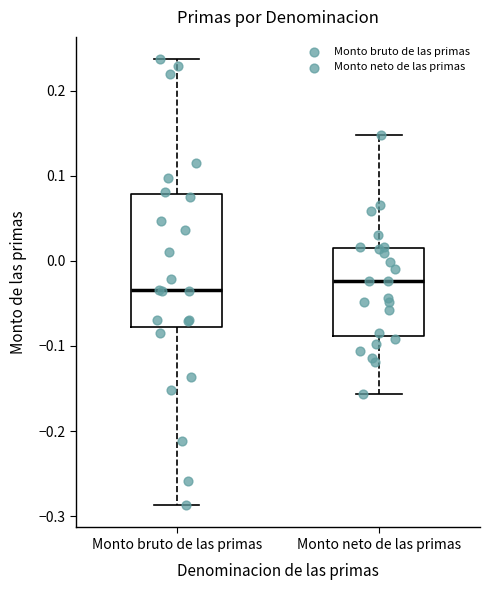

Comparing the boxes themselves (not the whiskers), which one is the tallest?

Monto bruto de las primas